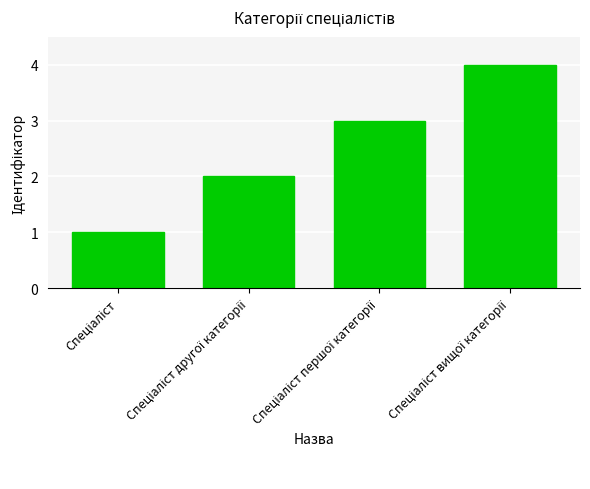

What is the sum of all values?

10